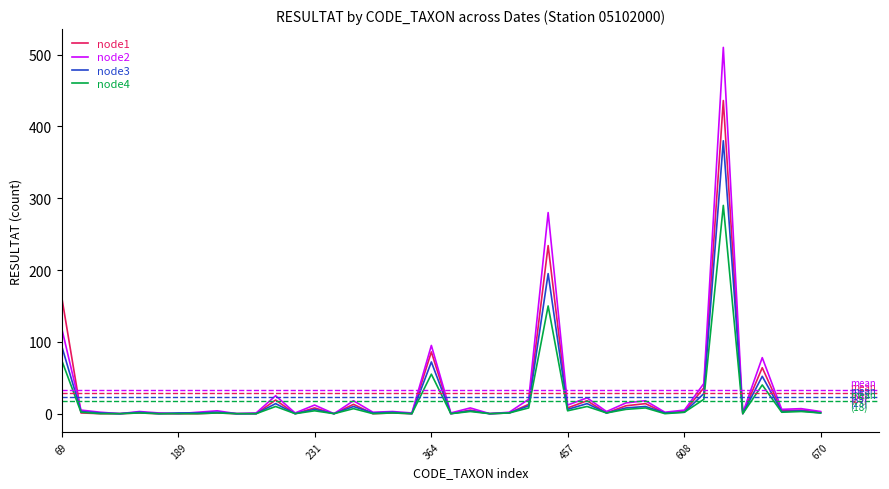

Which series has the widest spread of values?

node2